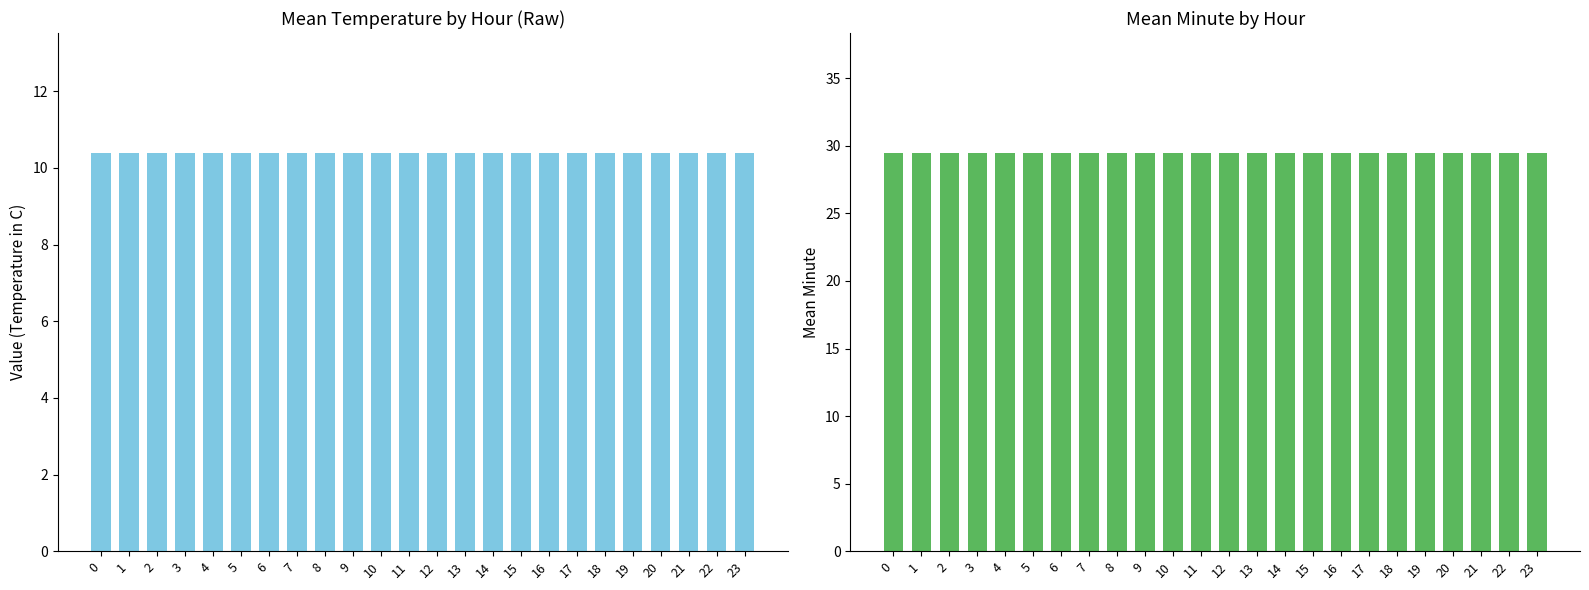

Are the bars grouped side by side (vs. stacked)?

Yes